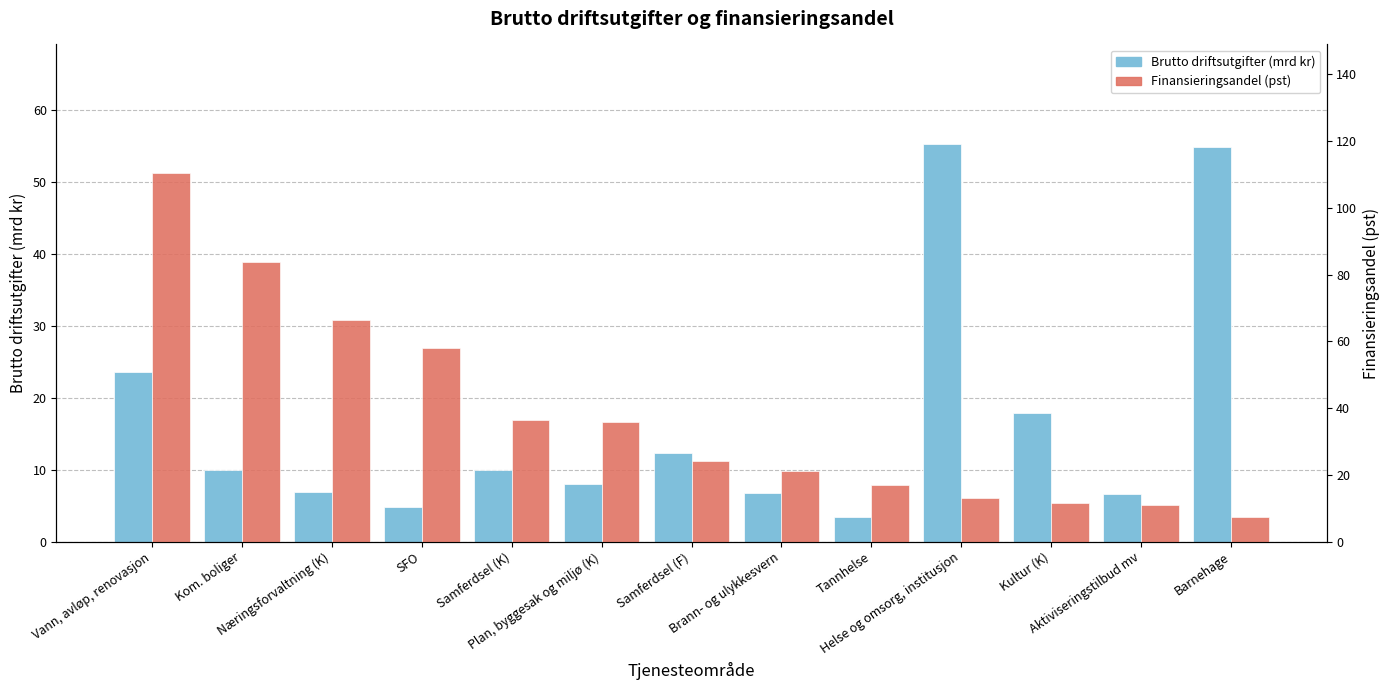

What is the smallest value displayed?

3.4